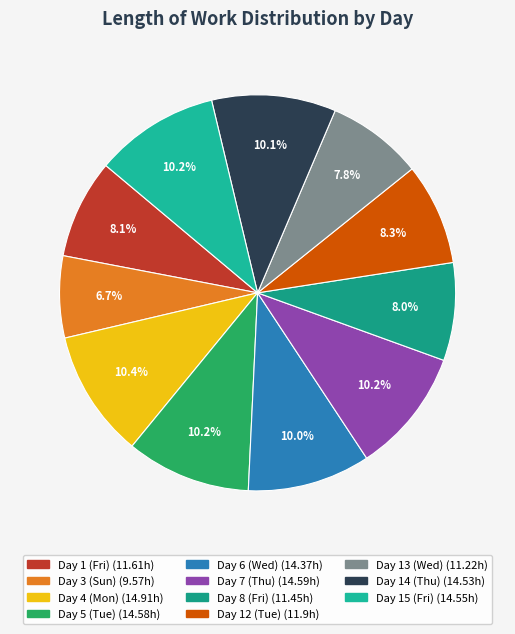

How many segments does this pie chart have?

11